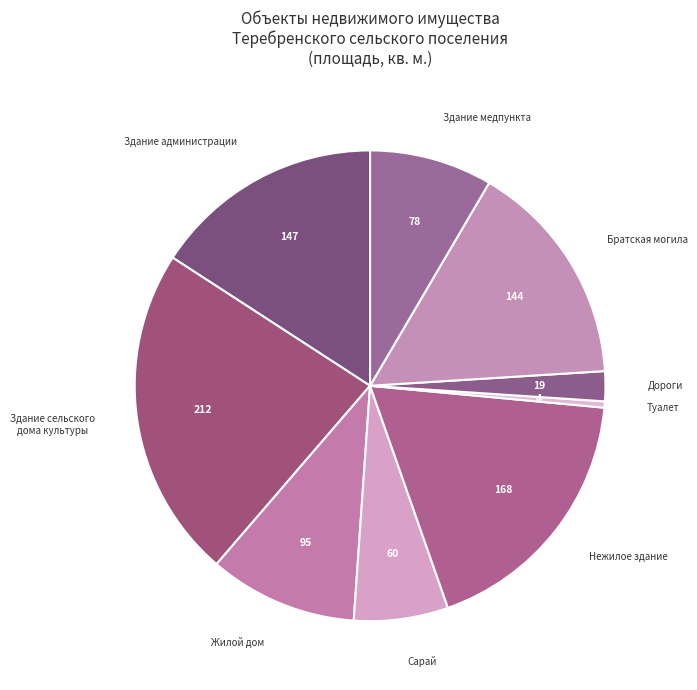

Rank the categories by value from highest to lowest.

Здание сельского
дома культуры, Нежилое здание, Здание администрации, Братская могила, Жилой дом, Здание медпункта, Сарай, Дороги, Туалет